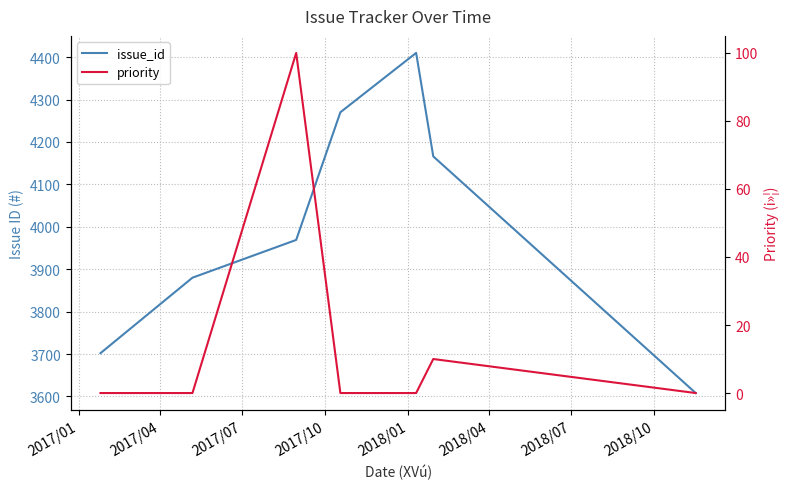

What is the value of the priority point at the 6th from the left?

10